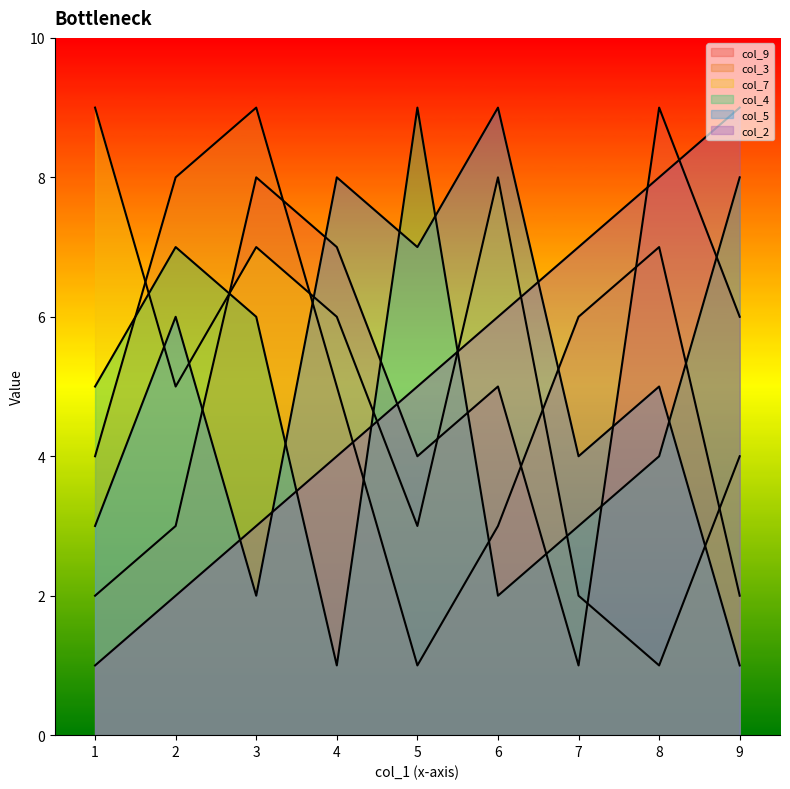

Which series has the widest spread of values?

col_9